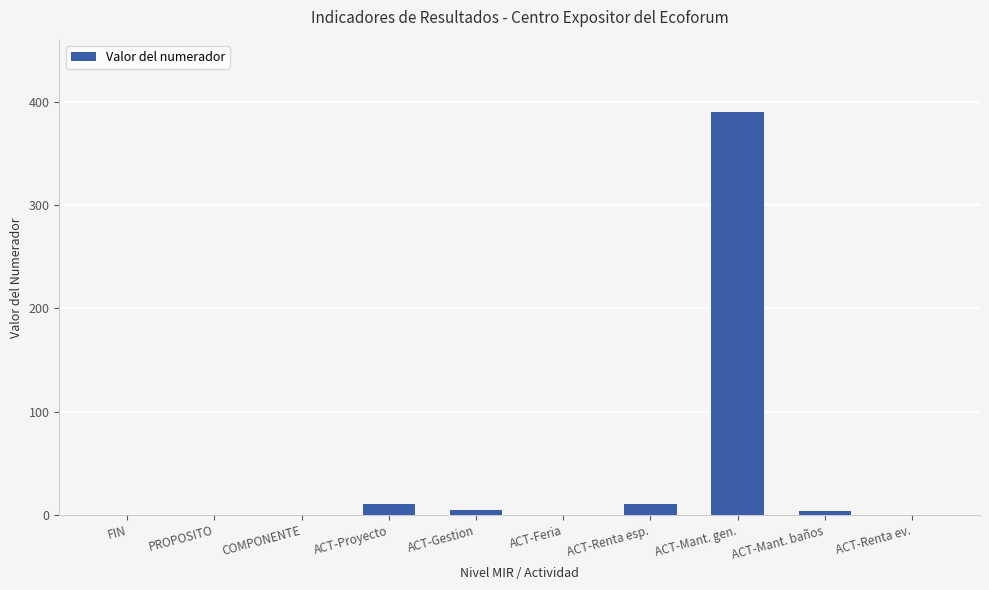

What value does the data have at ACT-Mant. gen.?

390